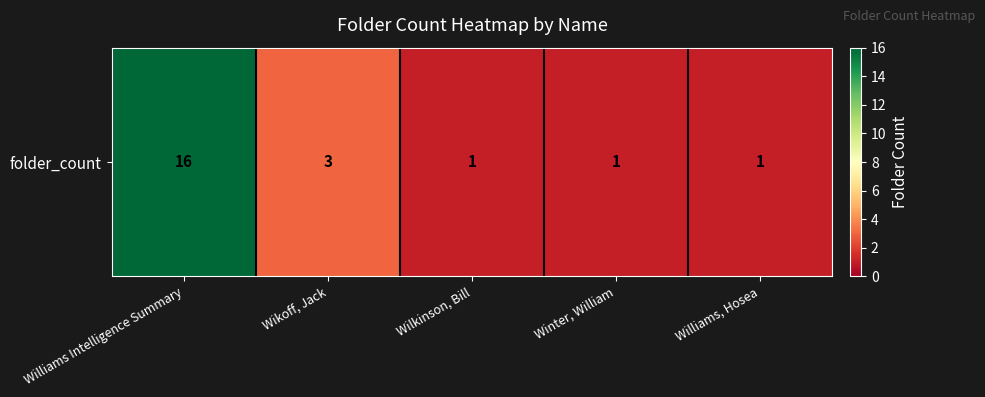

List the labels in order of value, smallest first.

Wilkinson, Bill, Winter, William, Williams, Hosea, Wikoff, Jack, Williams Intelligence Summary